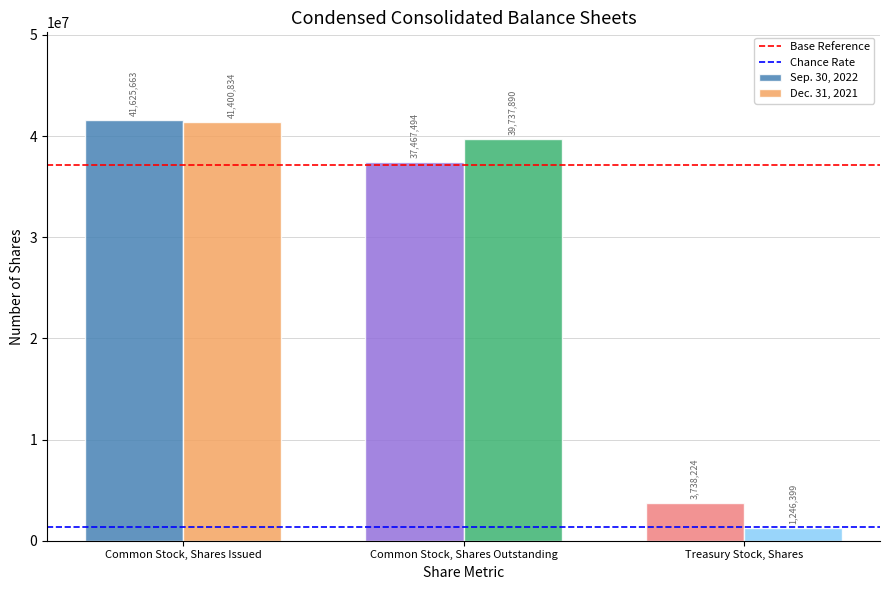

Read the Dec. 31, 2021 value at Common Stock, Shares Issued, to the nearest 10.

41400830